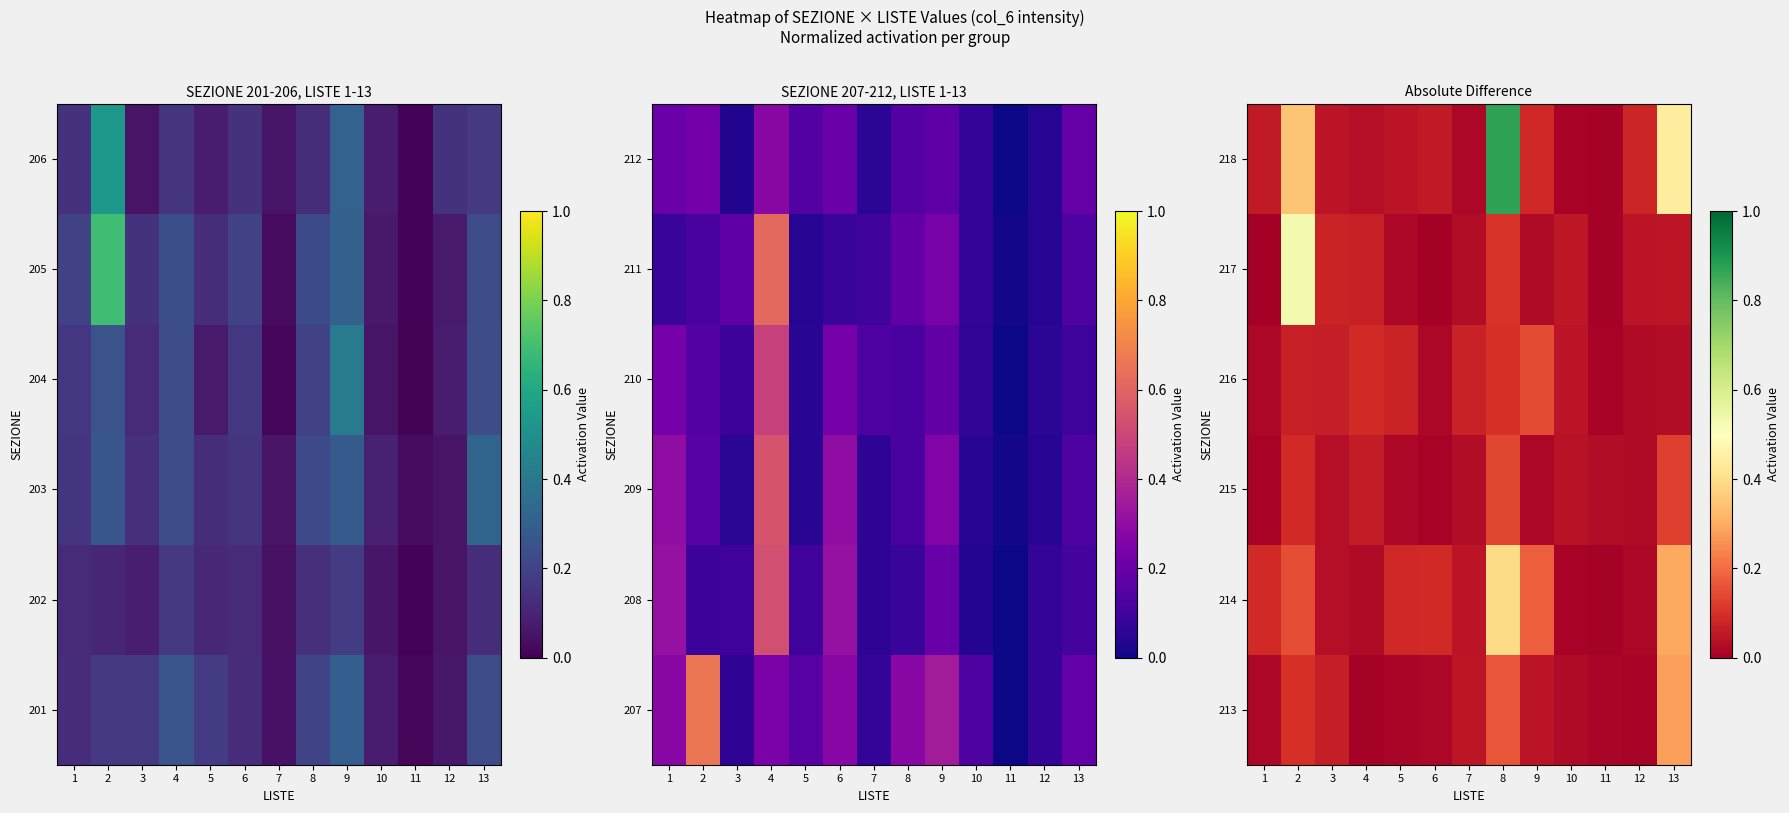

The 213 series shows 0.1 at 2. True or false?

True